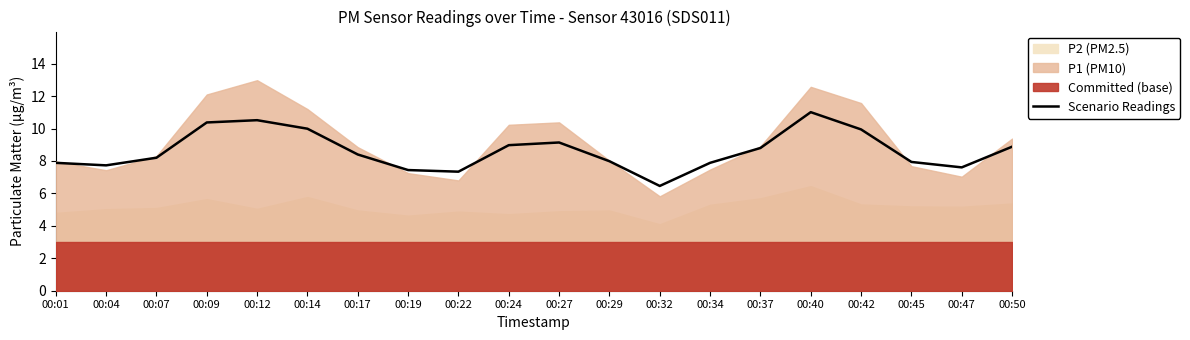

Rank the categories by value from highest to lowest.

00:40, 00:12, 00:09, 00:14, 00:42, 00:27, 00:24, 00:50, 00:37, 00:17, 00:07, 00:29, 00:45, 00:01, 00:34, 00:04, 00:47, 00:19, 00:22, 00:32